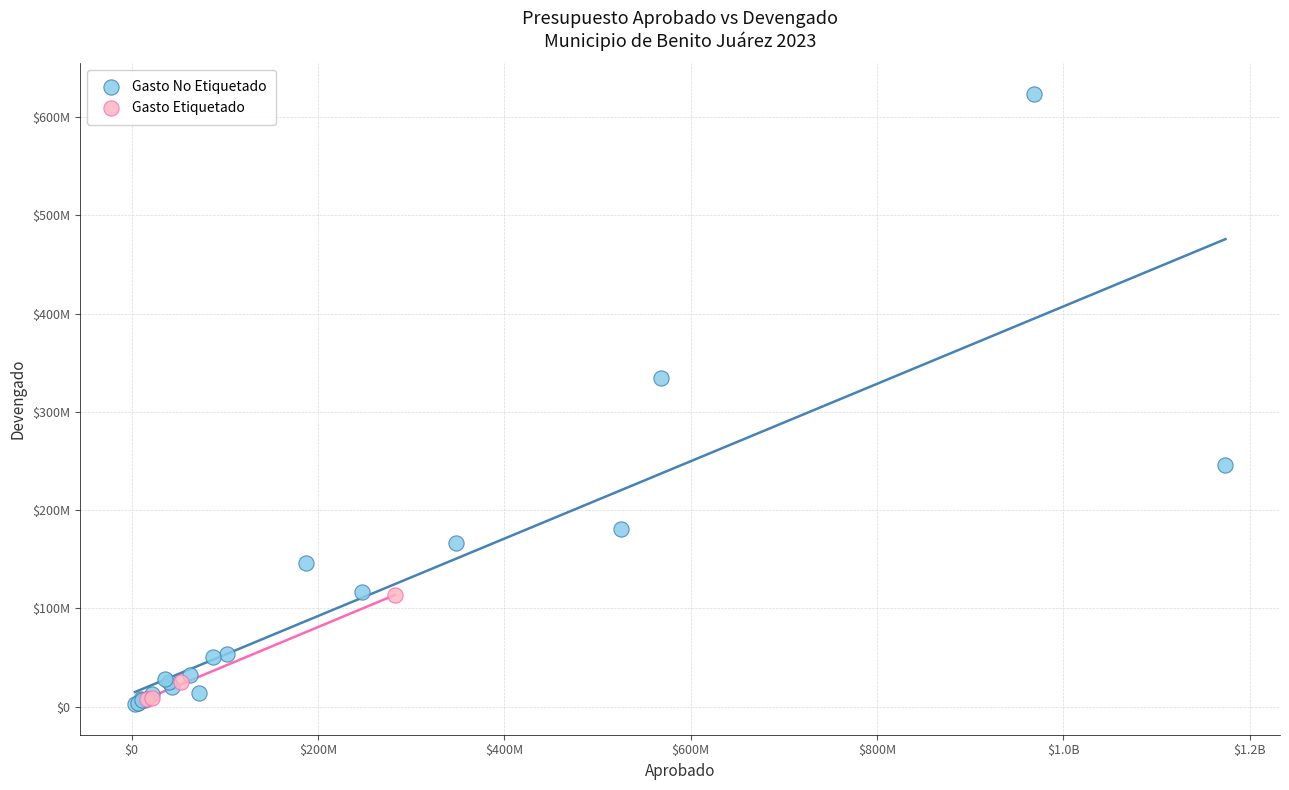

What are all the series names shown in the legend?

Gasto No Etiquetado, Gasto Etiquetado